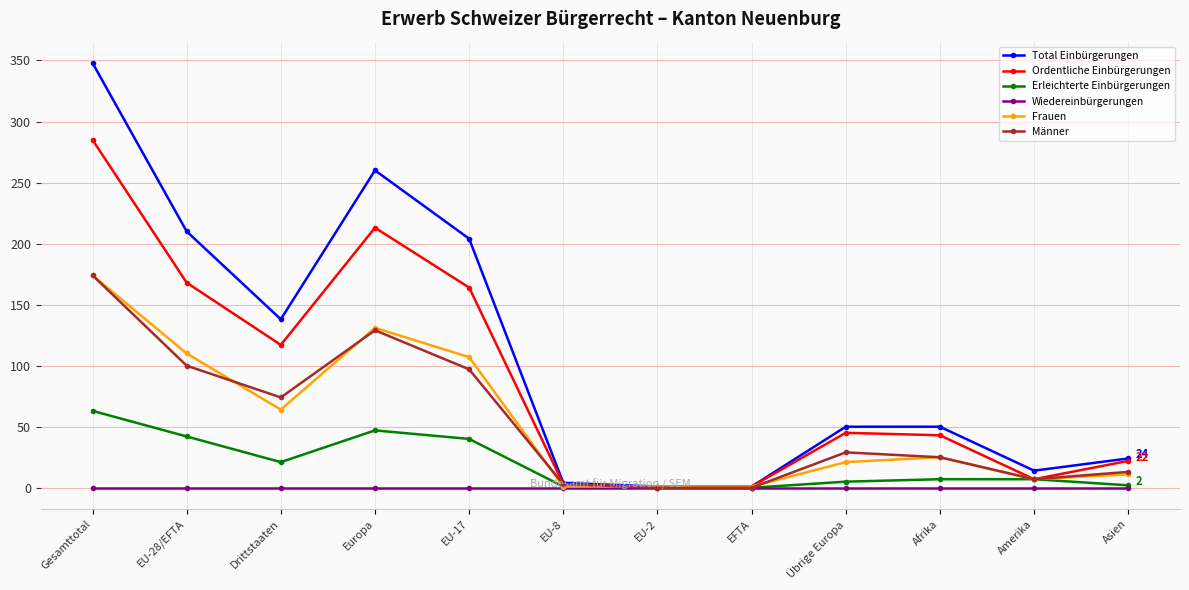

Which category has the highest value across all series?

Gesamttotal